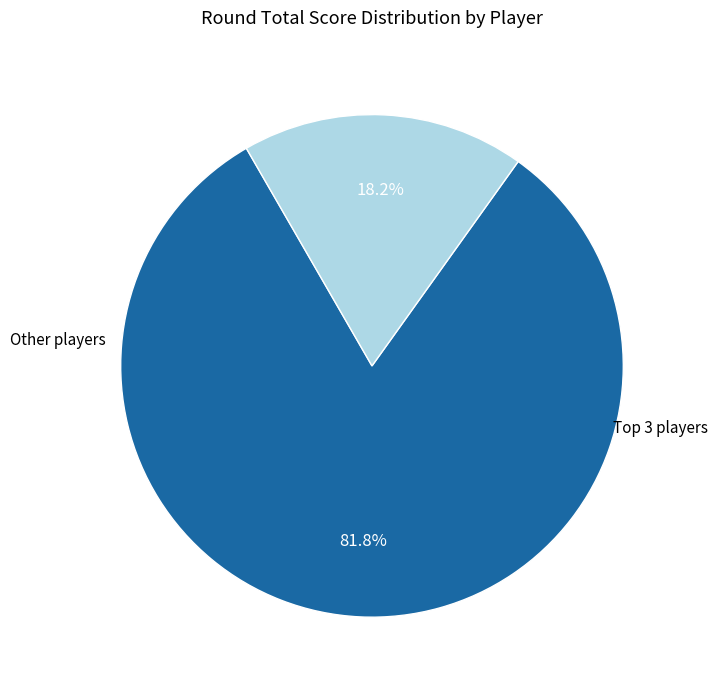

Does any single category account for the majority?

Yes